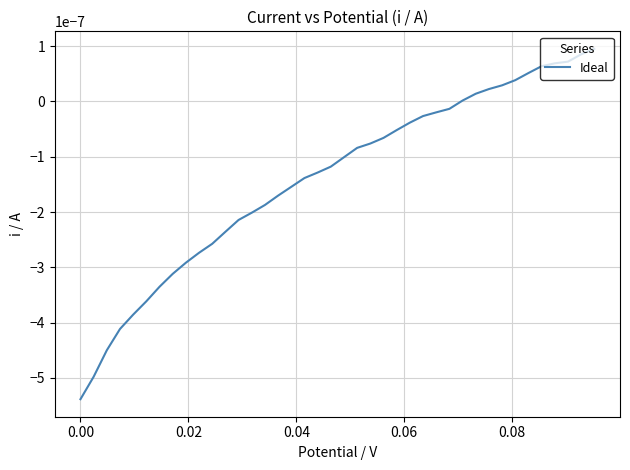

Does the chart display data point markers on the line(s)?

No